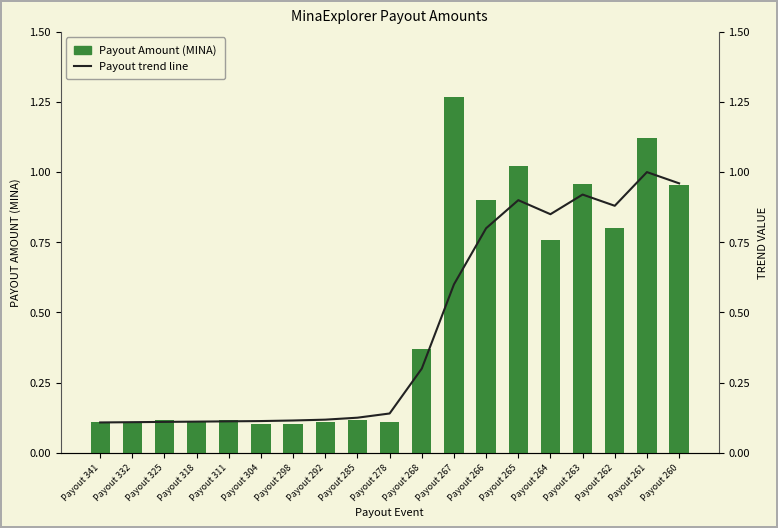

What are all the series names shown in the legend?

Payout Amount, Trend line